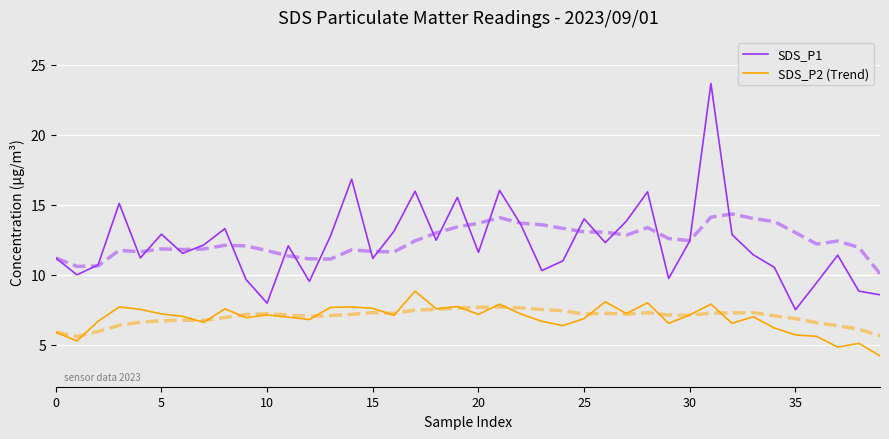

Rank the series by their average value, from highest to lowest.

SDS_P1, SDS_P2 (Trend)